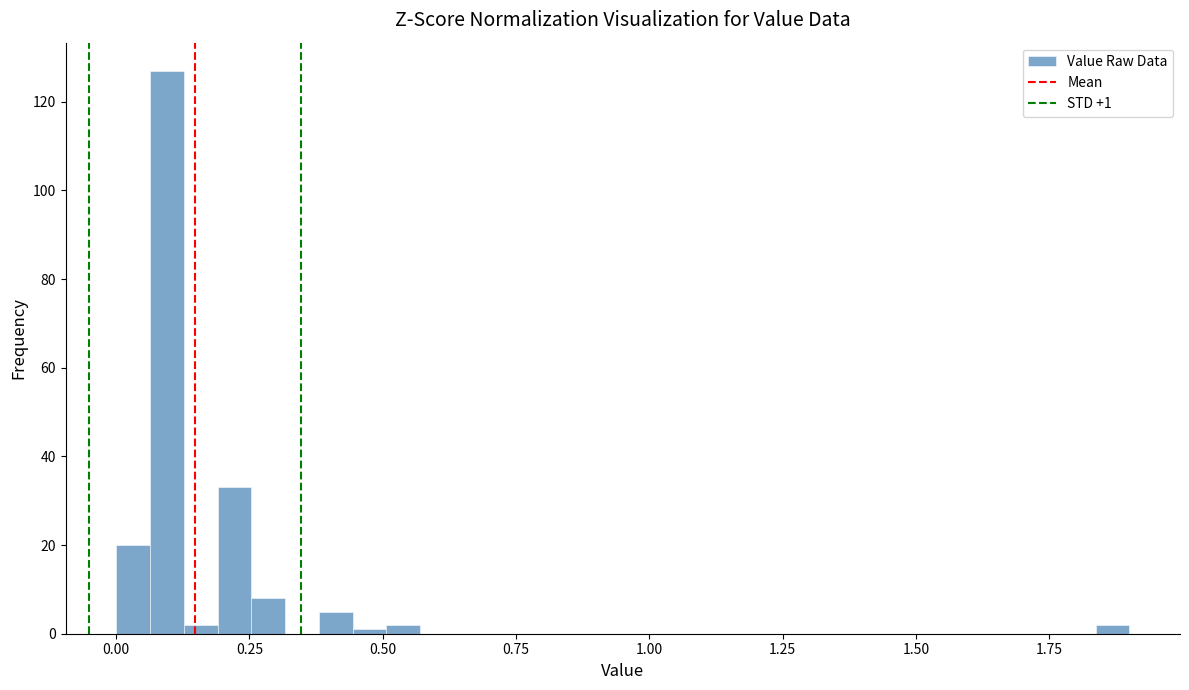

Read against the x-axis, roughly where is the centre of the tallest bar?

0.10